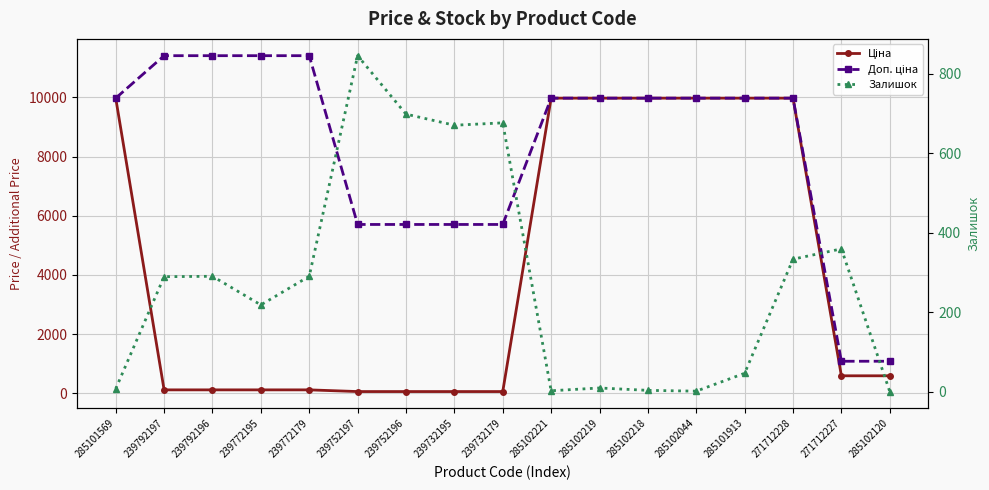

What is the label of the 2nd point from the right?

271712227